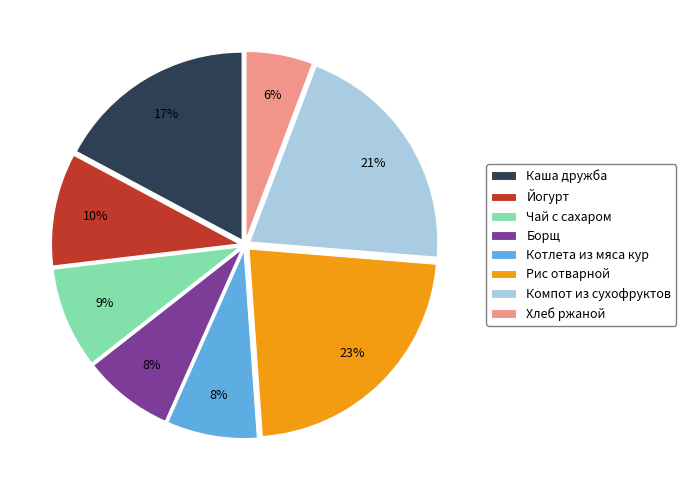

To the nearest percent, what is the difference between the Борщ and Хлеб ржаной slice percentages?

2%